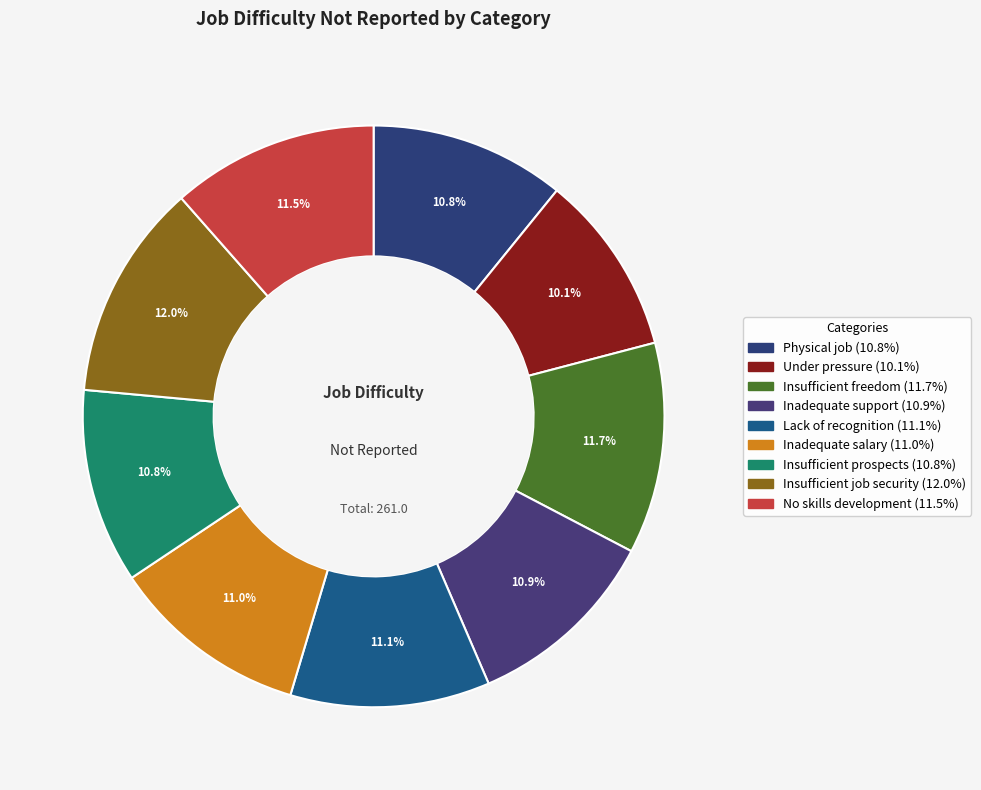

How many slices are in this pie chart?

9